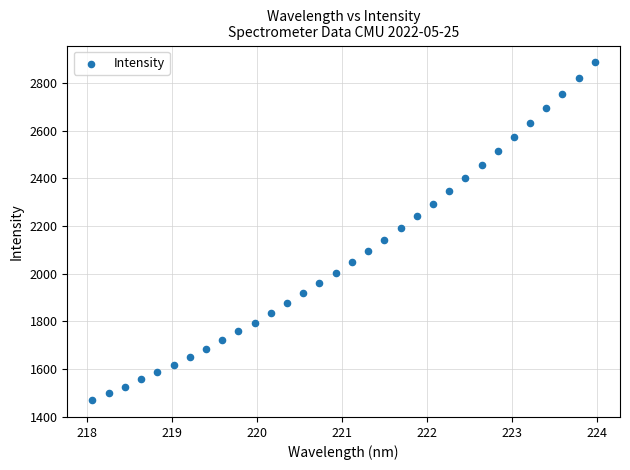

What is the range of Y values (max minus min)?

1414.9